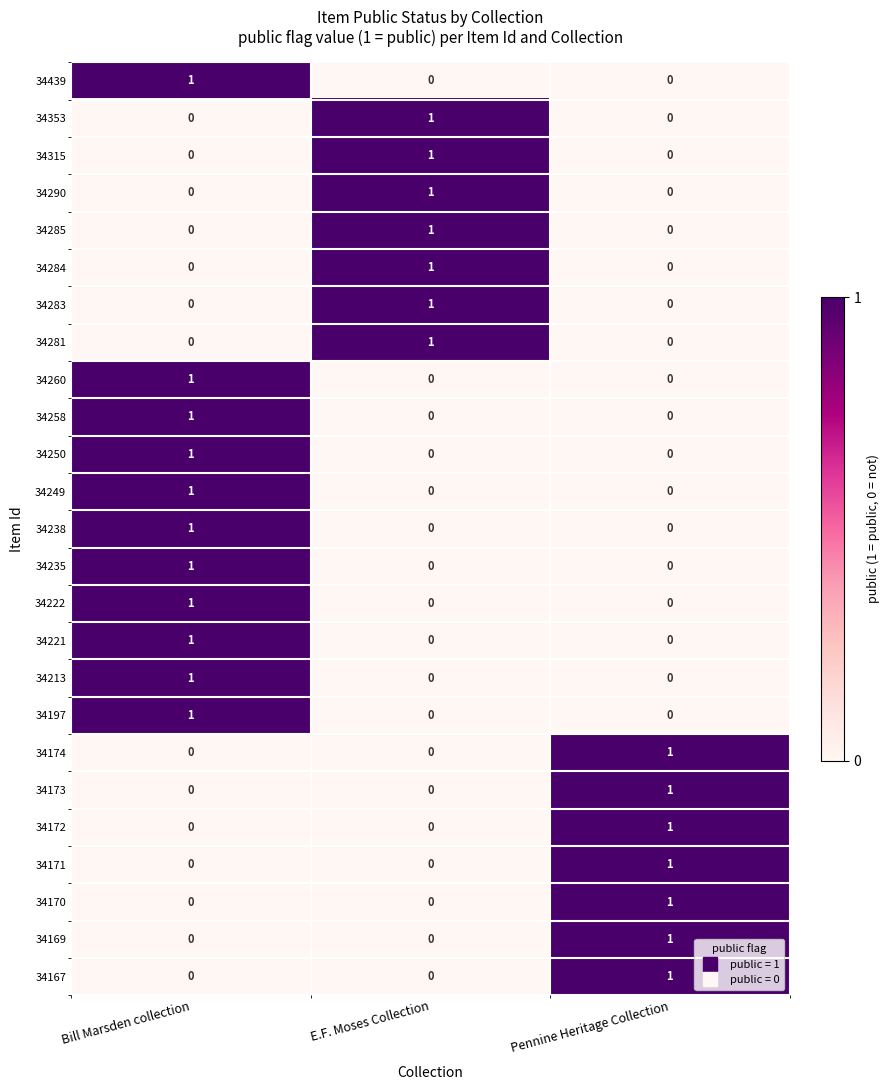

True or false: 34283 has a value of -1 at Bill Marsden collection.

False